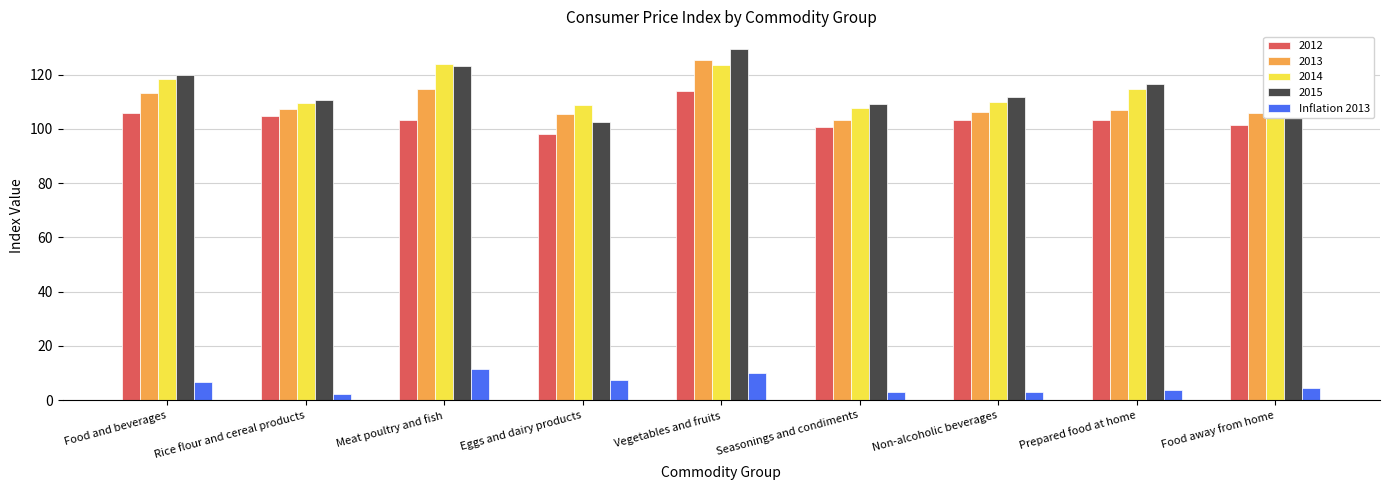

Is it true that 2013 equals 125.6 at Vegetables and fruits?

True